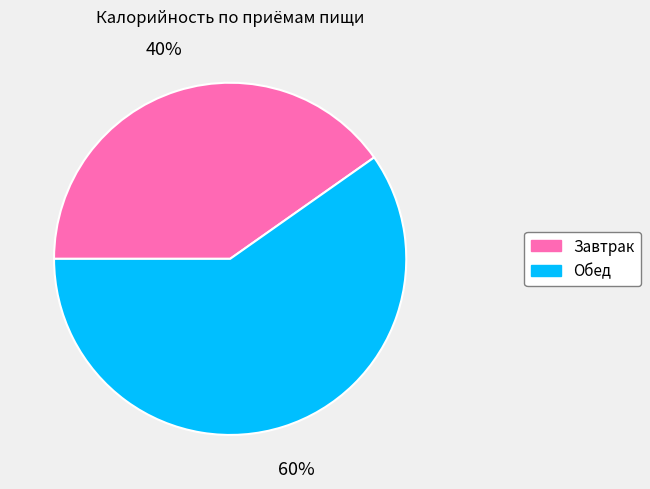

Which category has the smallest portion of the pie?

Завтрак